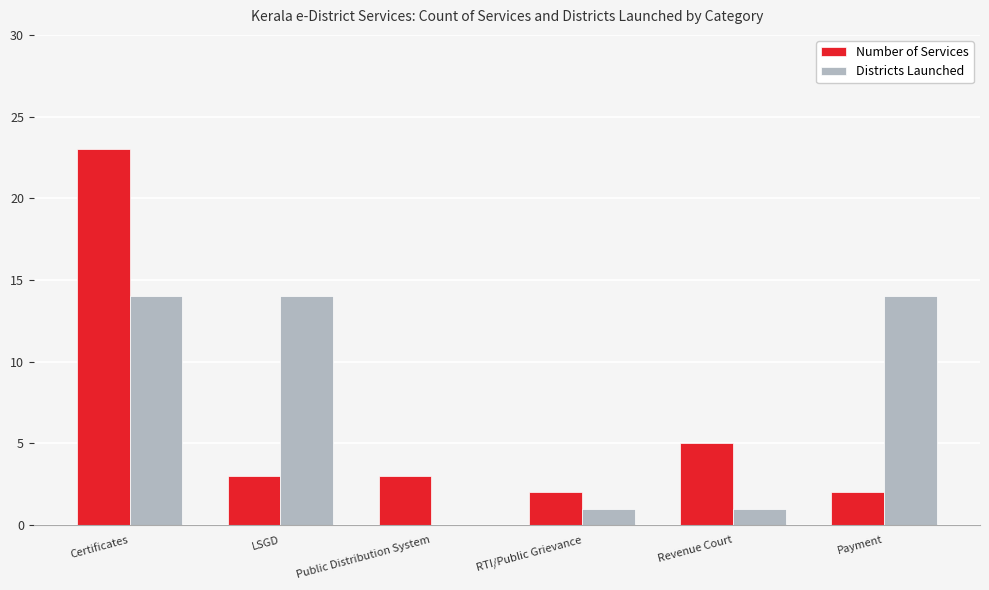

What is the sum of the Districts Launched values at Certificates and RTI/Public Grievance?

15